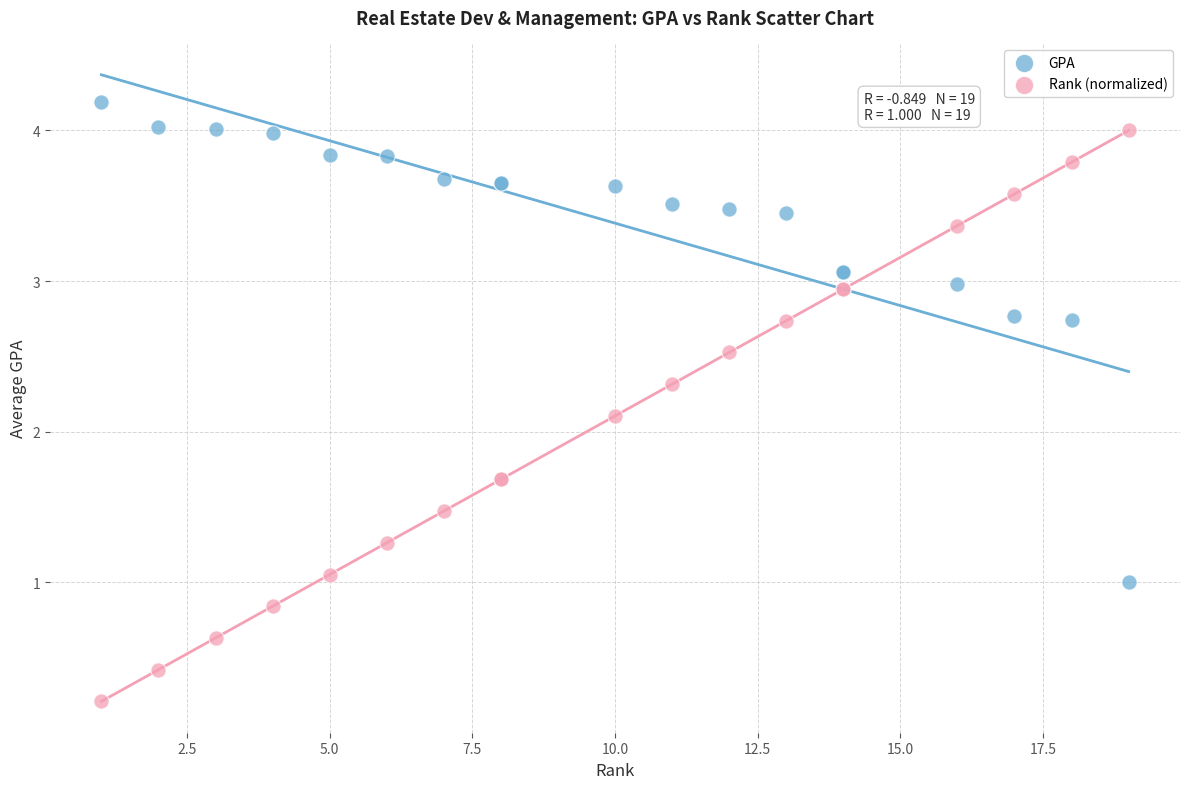

In the GPA series, what Y value is closest to 2?

2.7